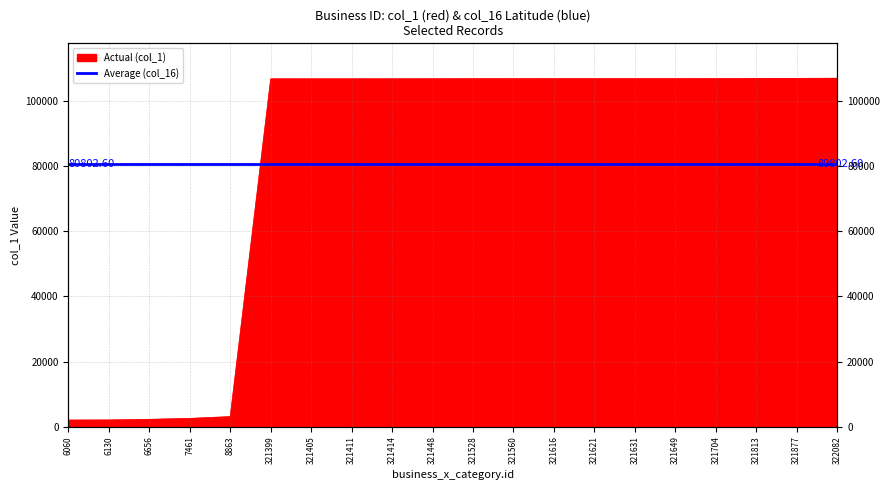

List the labels in order of value, smallest first.

6060, 6130, 6656, 7461, 8863, 321399, 321405, 321411, 321414, 321448, 321528, 321560, 321616, 321621, 321631, 321649, 321704, 321813, 321877, 322082